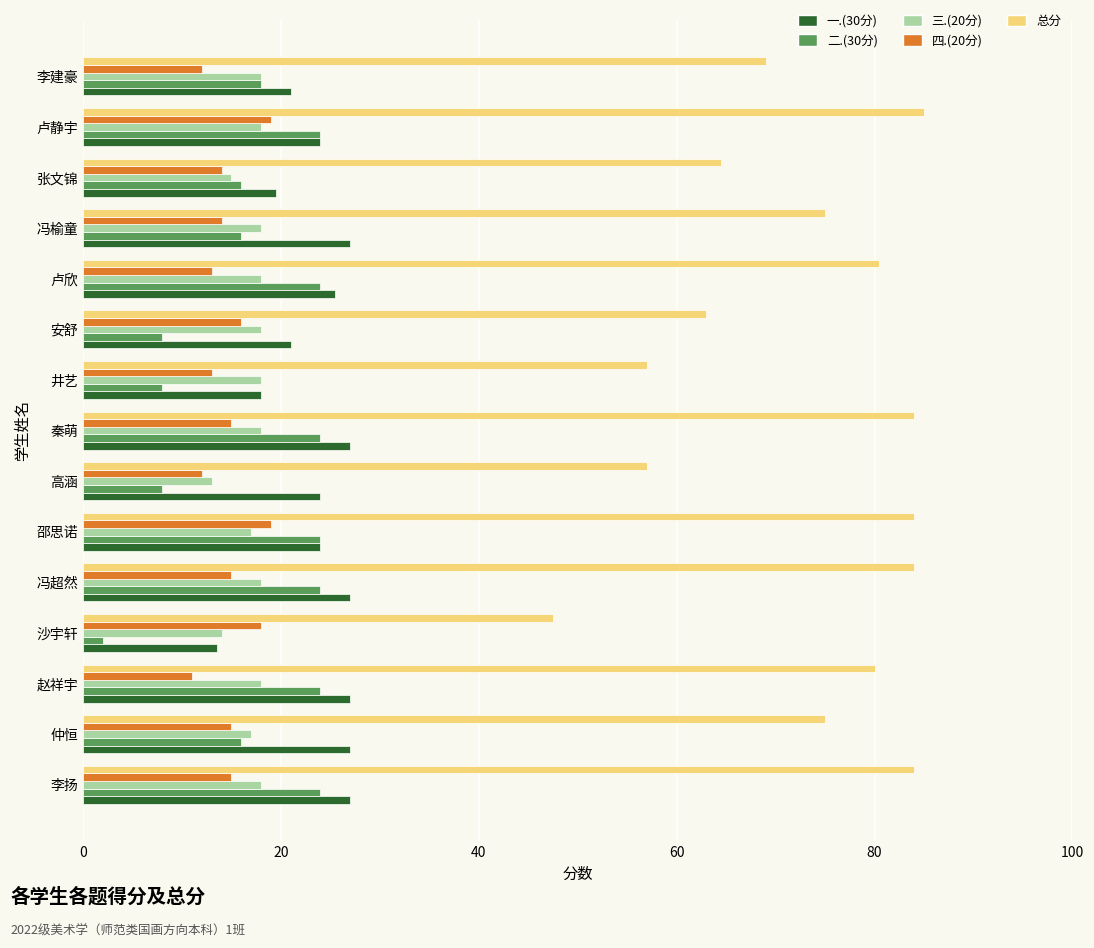

Count the 三.(20分) values in the range 17 to 18.

12